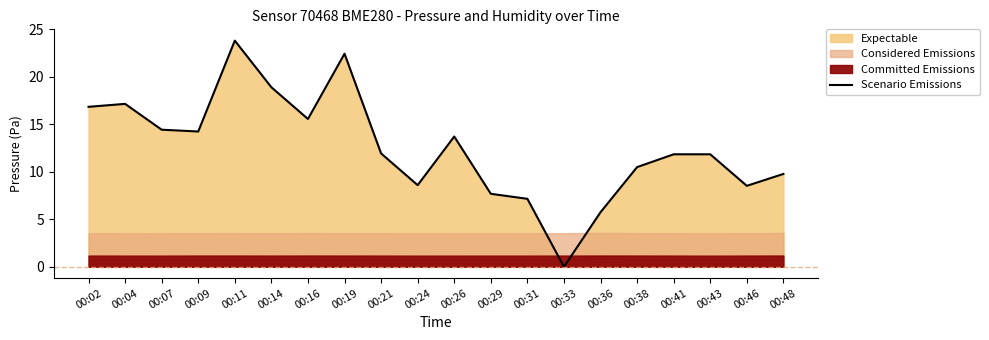

Where is the data nearest to the value 11?

00:38